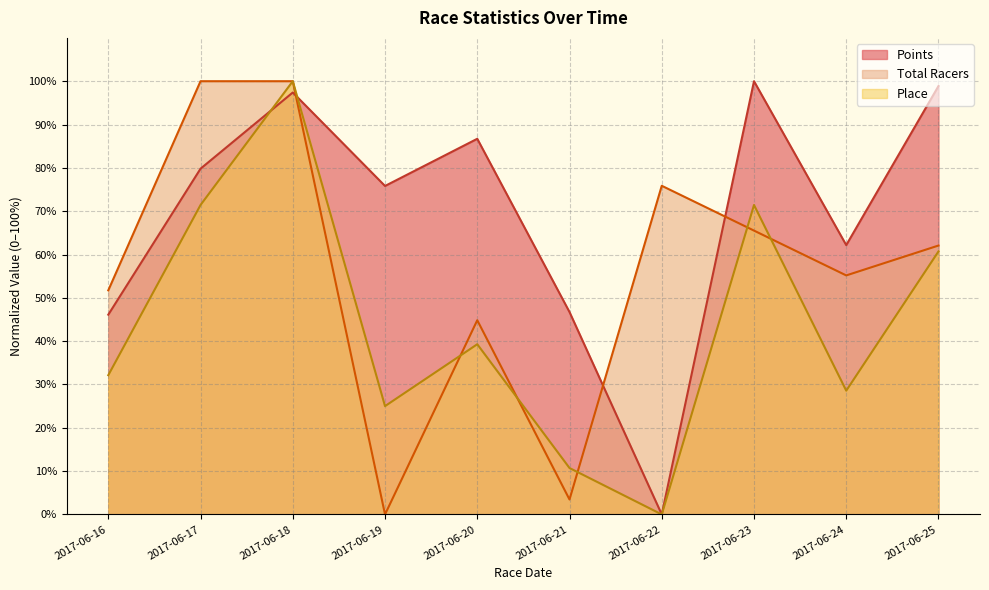

Reading left to right, extract all data points from this chart.

Points: 46.1	79.8	97.4	75.8	86.7	46.7	0.0	100.0	62.2	98.9
Place: 32.1	71.4	100.0	25.0	39.3	10.7	0.0	71.4	28.6	60.7
Total Racers: 51.7	100.0	100.0	0.0	44.8	3.4	75.9	65.5	55.2	62.1